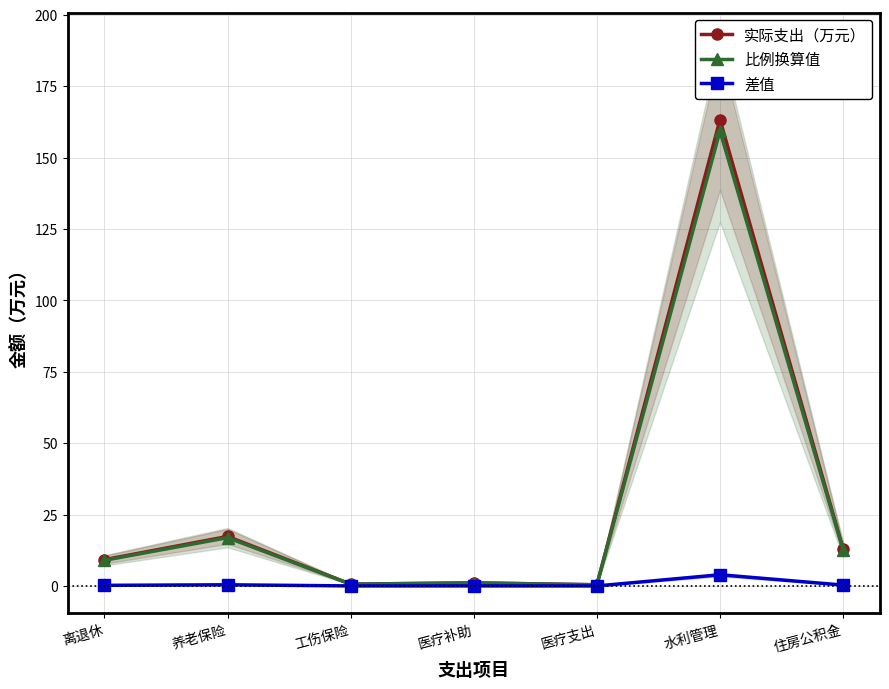

List the series in order of their peak value, lowest first.

差值, 比例换算值, 实际支出（万元）